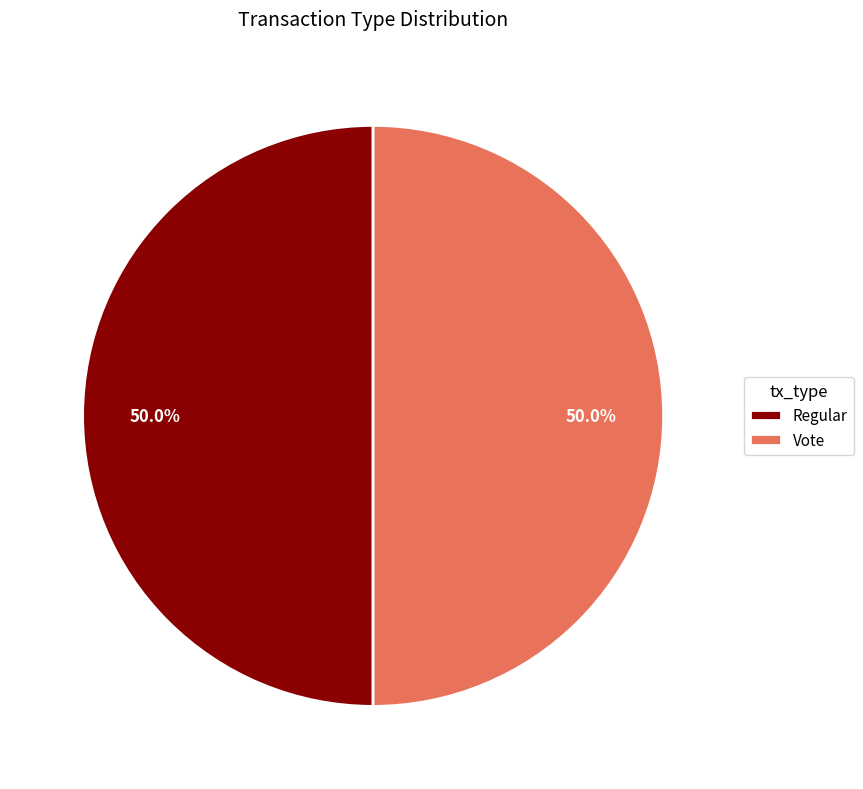

Is the sum of Vote and Regular greater than half?

Yes